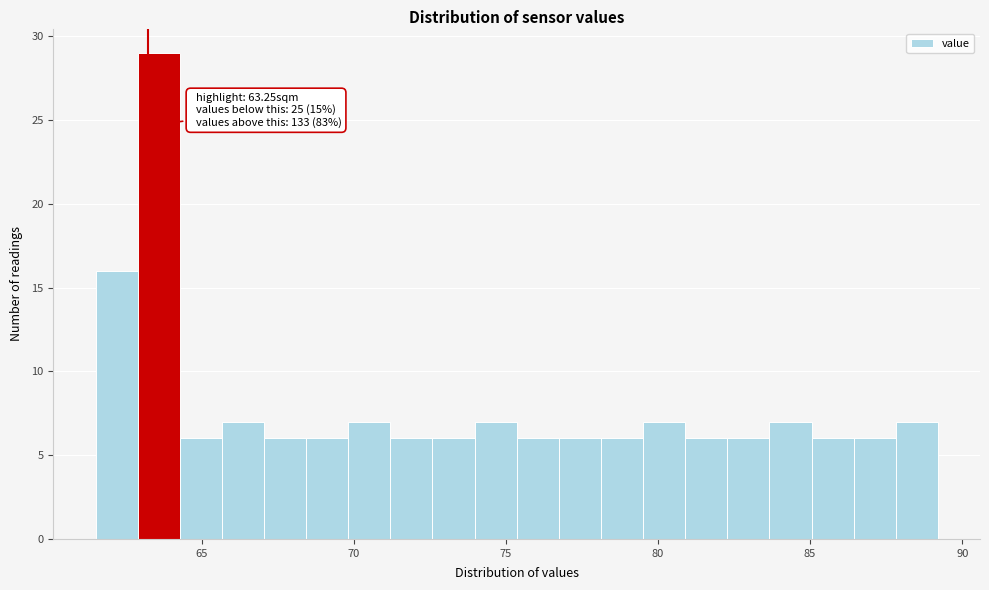

Read against the x-axis, roughly where is the centre of the tallest bar?

63.5